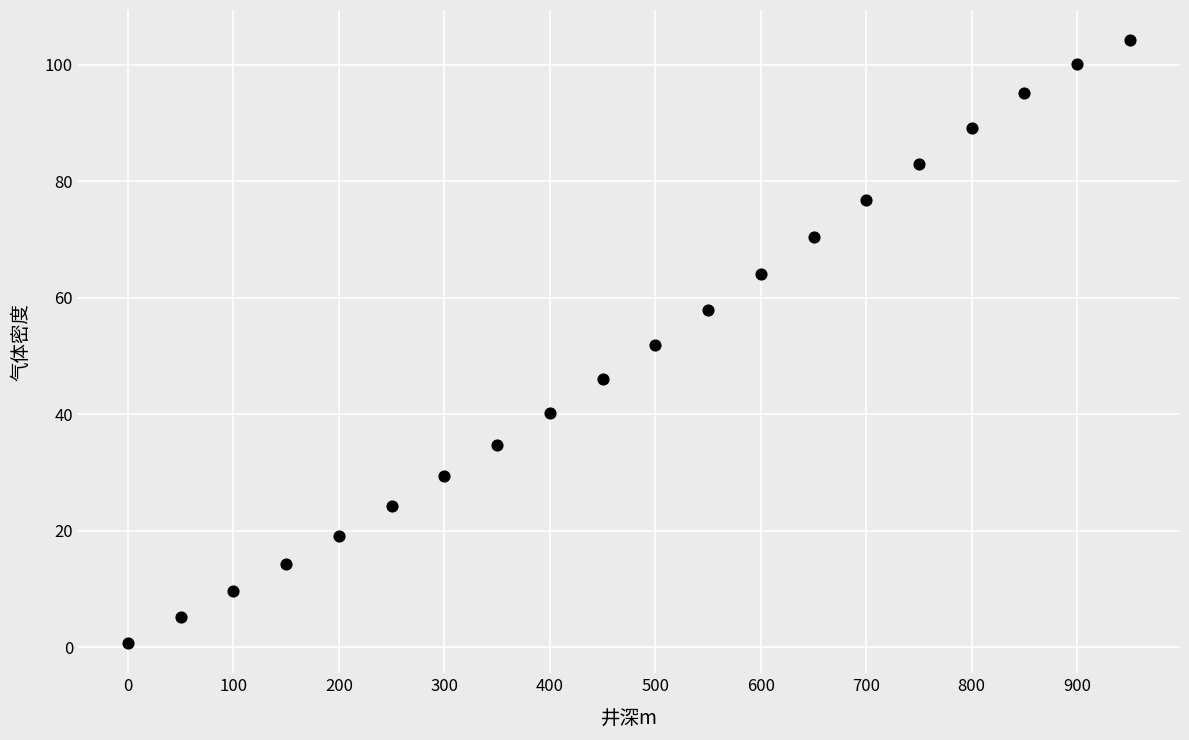

What is the range of Y values (max minus min)?

103.5